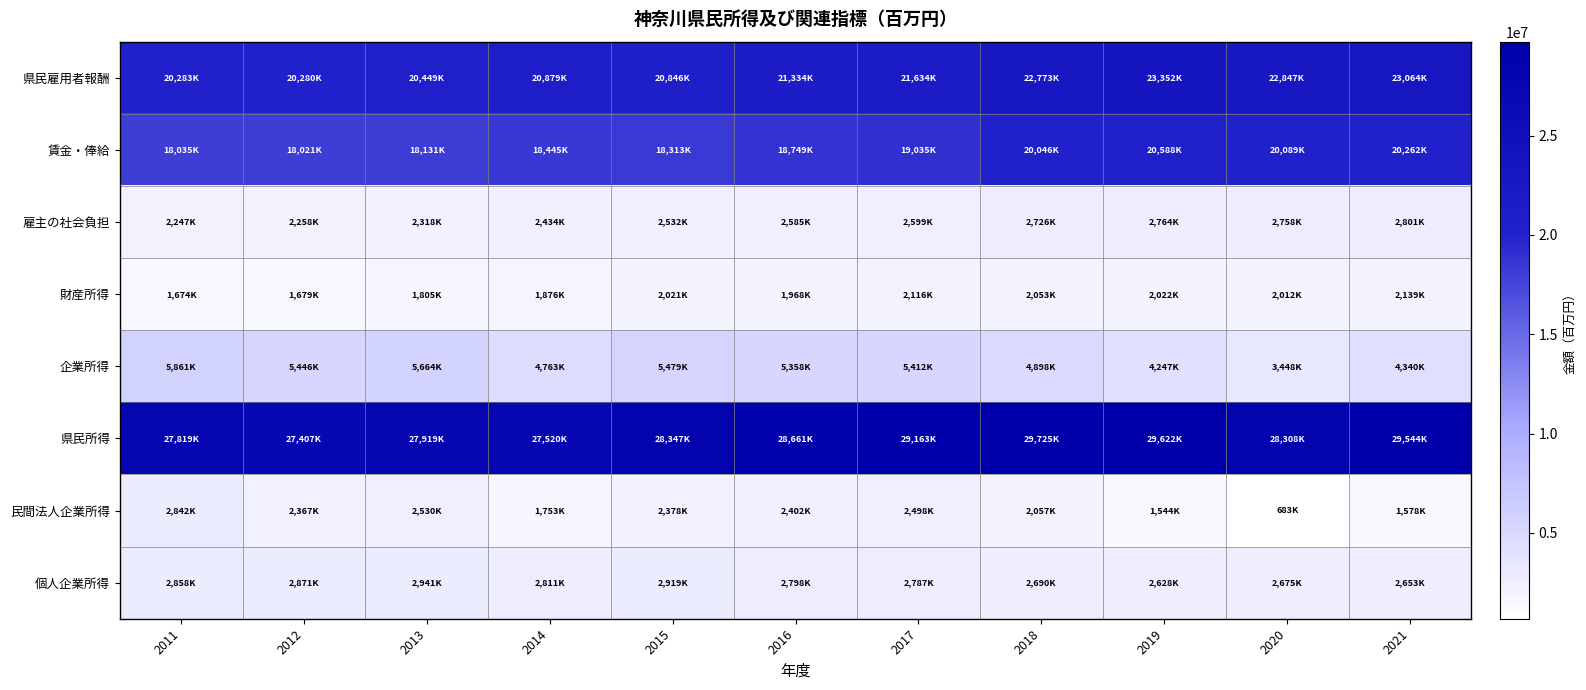

What is the greatest value displayed?

29725334